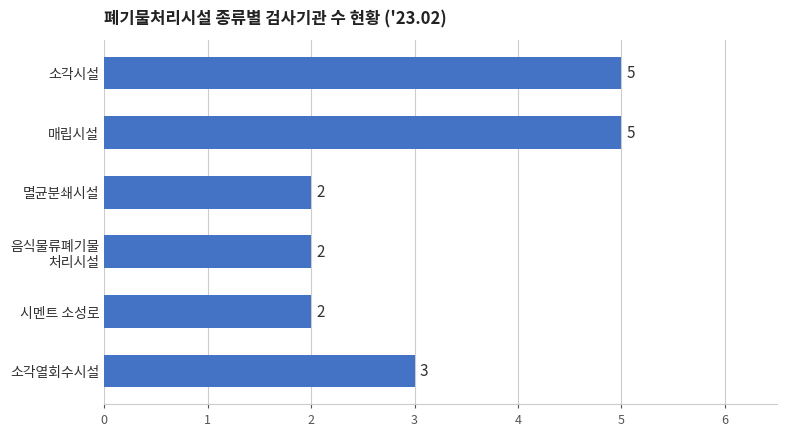

Is it true that the value at 시멘트 소성로 is 2?

True